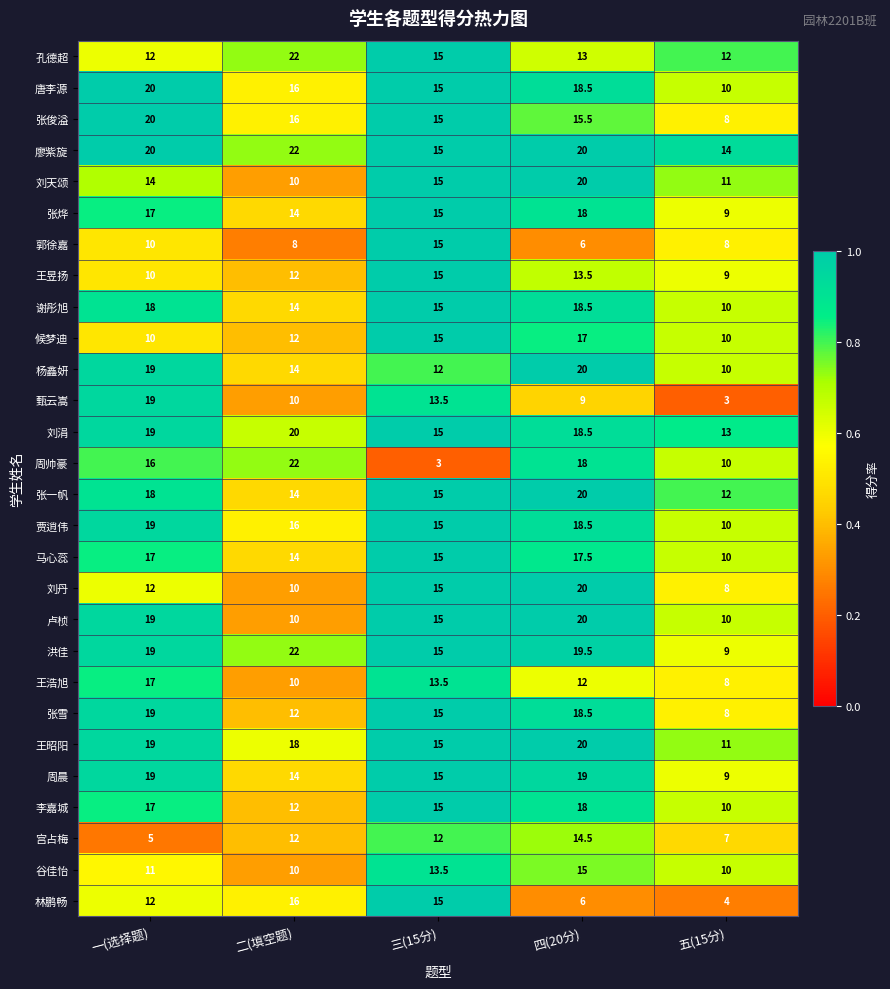

At which category does the chart reach its peak across all series?

二(填空题)